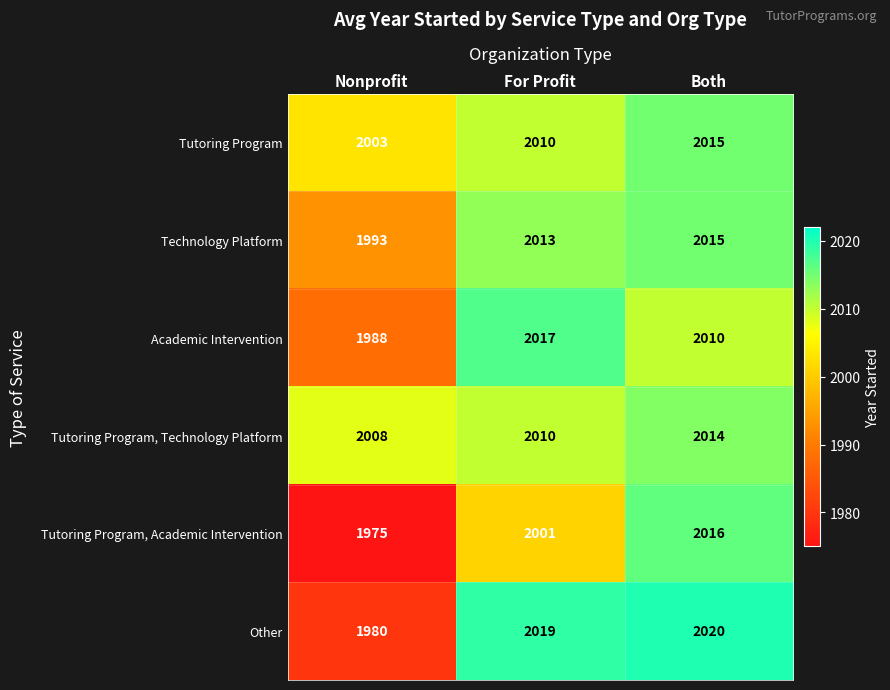

At Nonprofit, list the series in order from smallest to largest.

Tutoring Program, Academic Intervention, Other, Academic Intervention, Technology Platform, Tutoring Program, Tutoring Program, Technology Platform